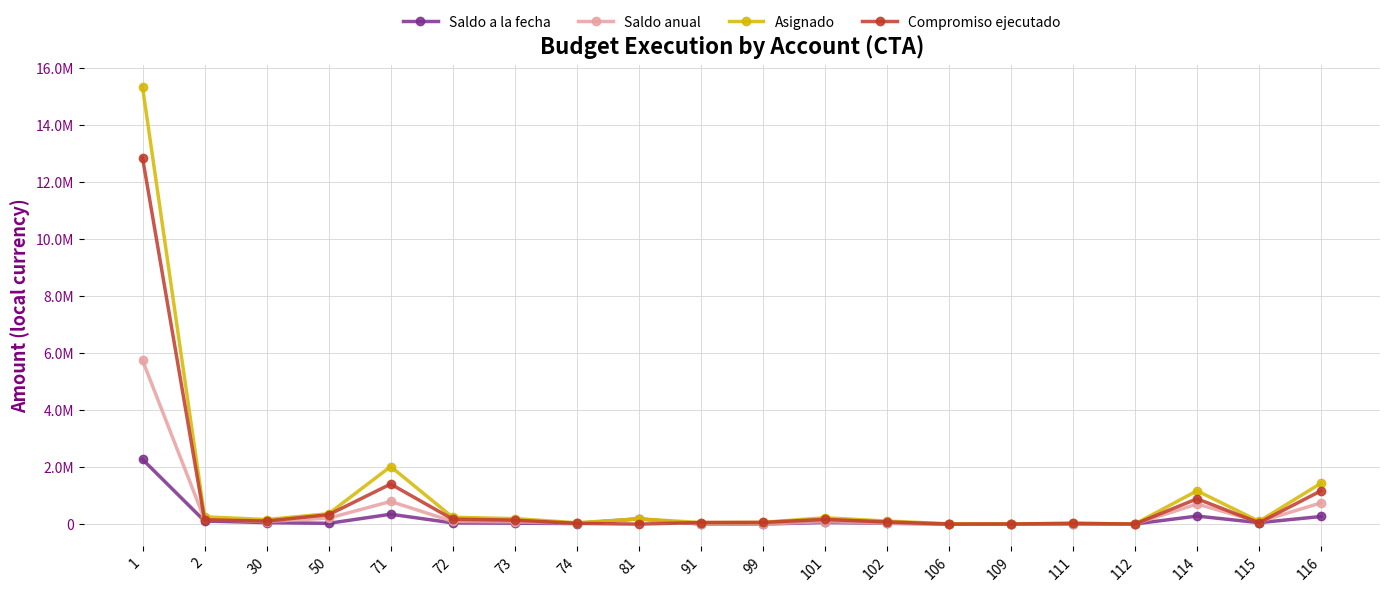

Which label corresponds to the smallest value in the chart?

81